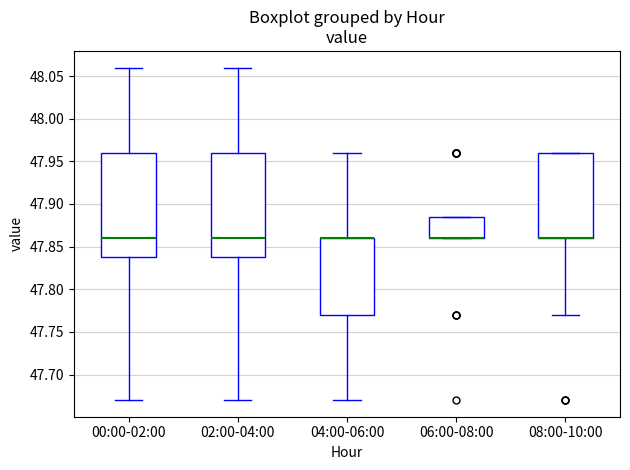

Where is the upper edge of the box for 04:00-06:00 on the y-axis? The values are not printed on the chart, so give them approximately, as read against the axis.

47.860